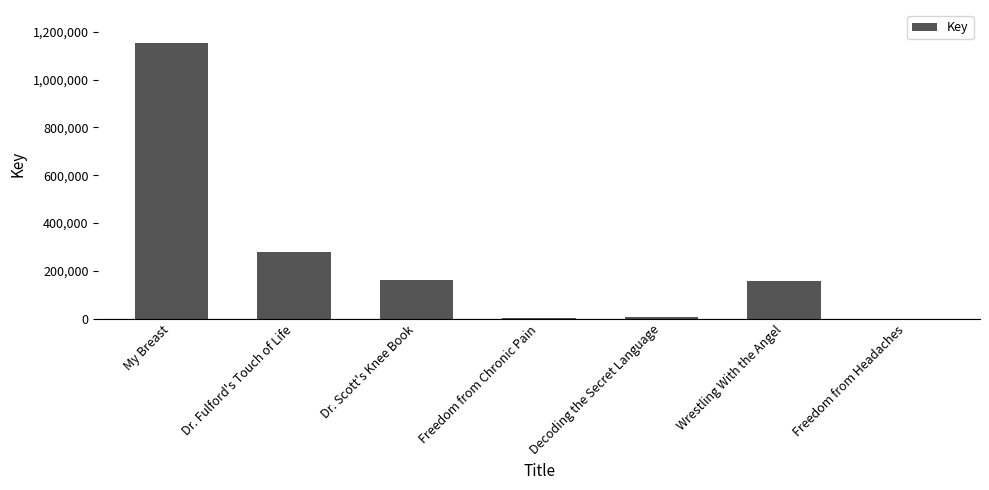

Is it true that the value at My Breast is 381240?

False